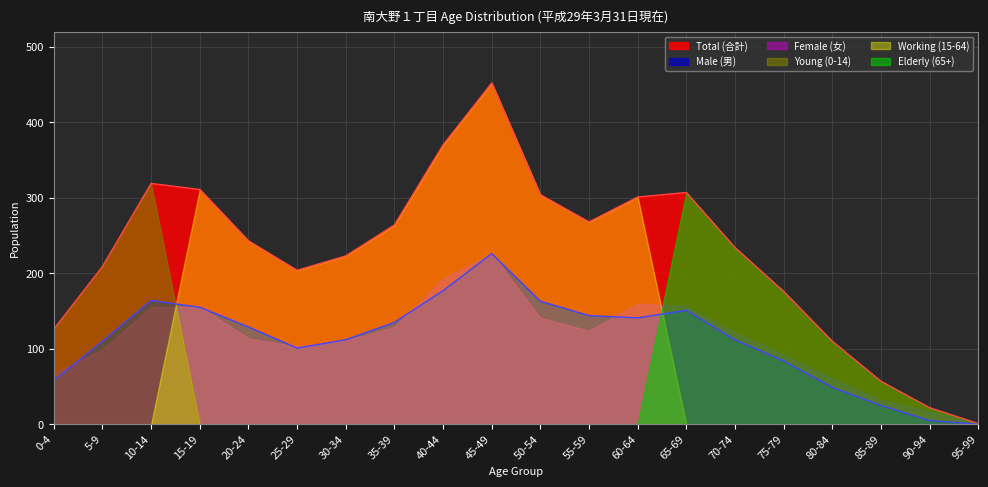

Which series has the largest range (max minus min)?

Working (15-64)